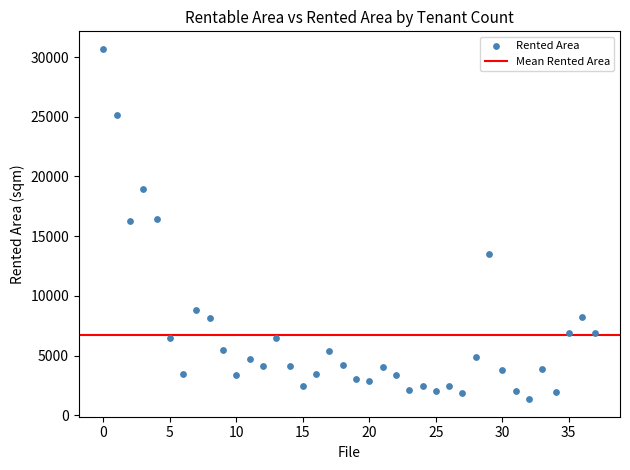

What is the range of Y values (max minus min)?

29342.4